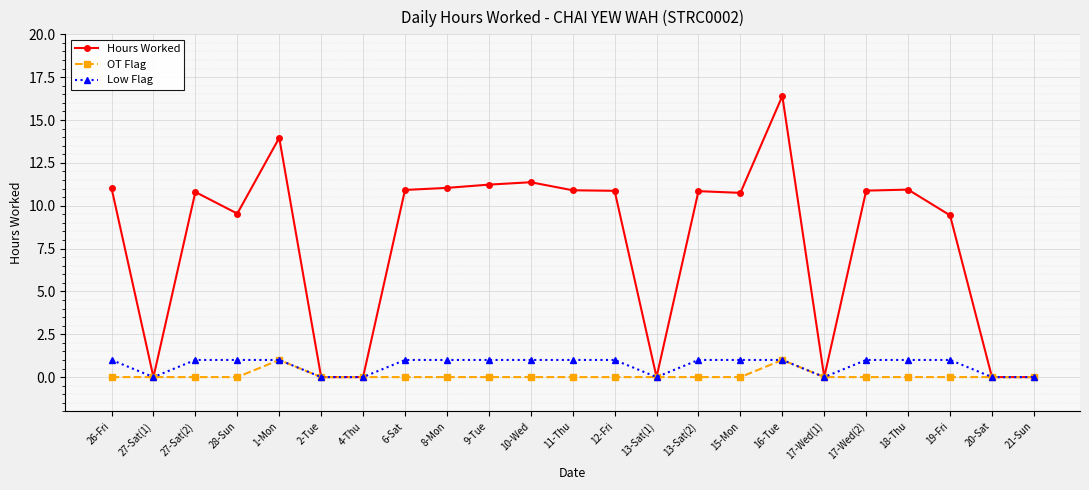

How many Low Flag values are between 0 and 1?

23